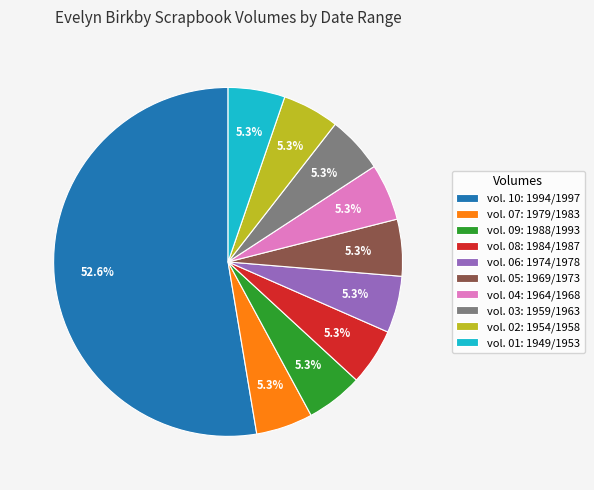

To the nearest percent, what is the difference between the largest and smallest slice percentages?

47%